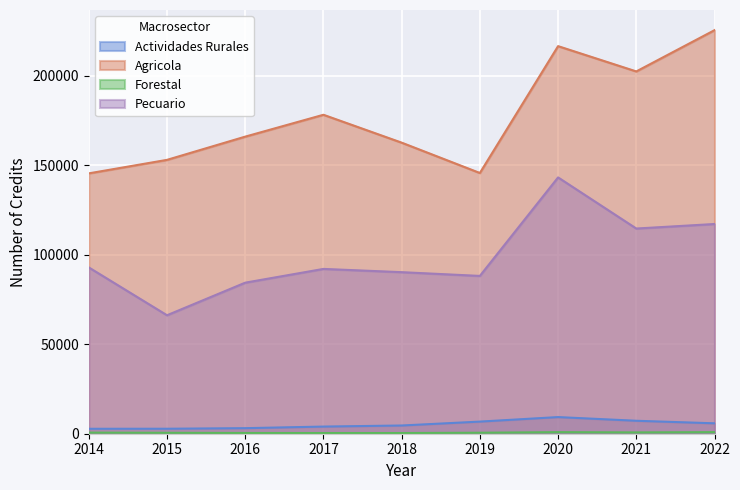

Rank the series at 2014 from lowest to highest value.

Forestal, Actividades Rurales, Pecuario, Agricola